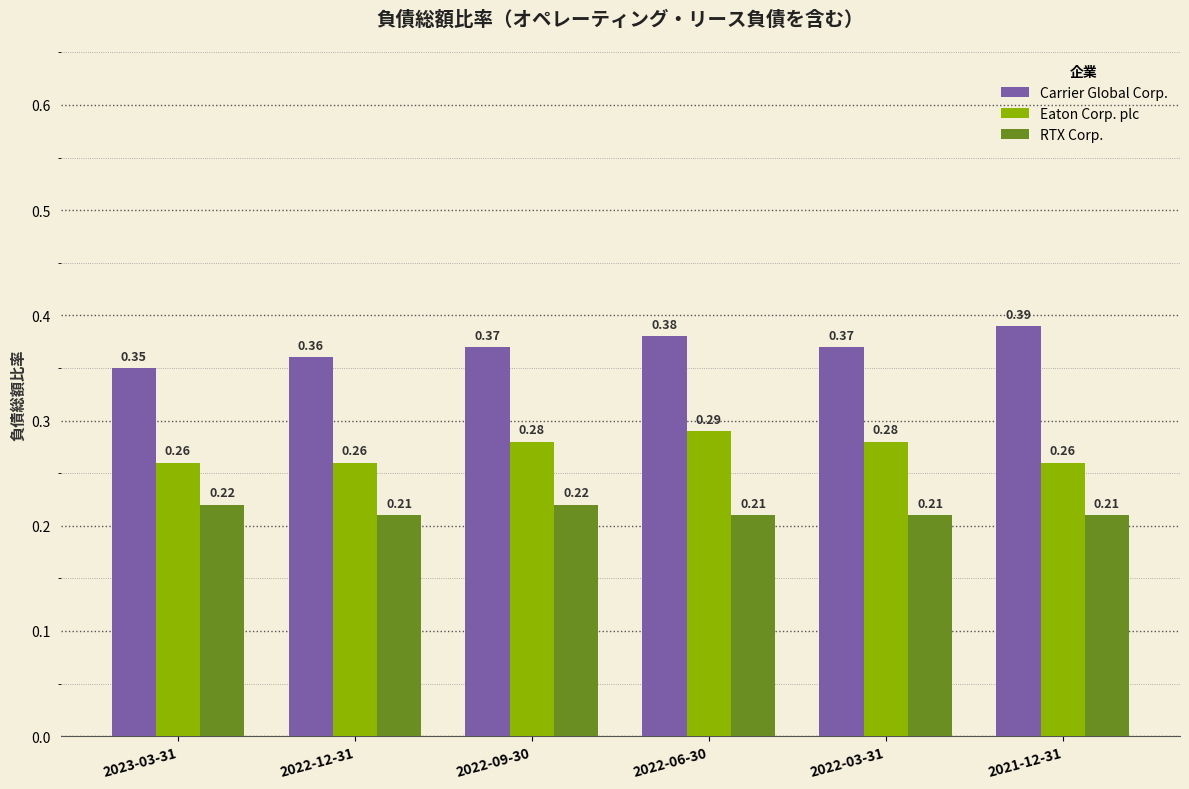

List the series in order of their overall mean, highest first.

Carrier Global Corp., Eaton Corp. plc, RTX Corp.